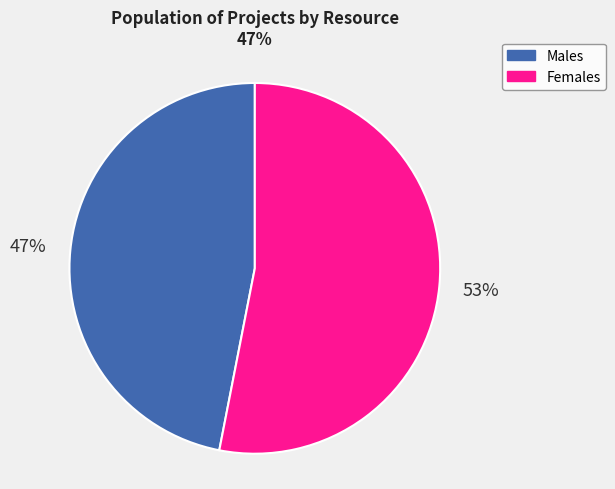

To the nearest percent, what is the average slice percentage?

50%